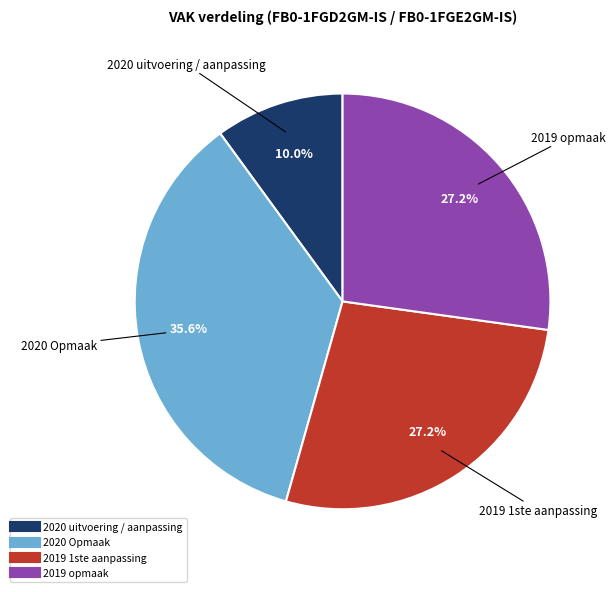

True or false: 2019 1ste aanpassing accounts for 32% of the total.

False